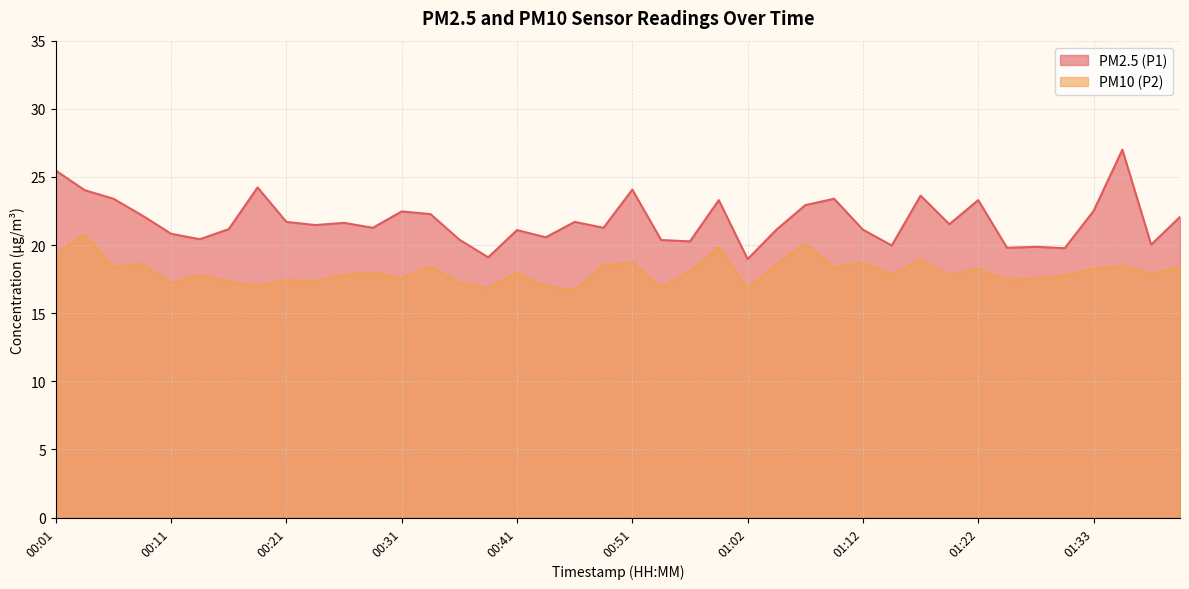

Reading right to left, list all the values displayed in this chart.

PM2.5 (P1): 01:40=22.1	01:38=20.0	01:35=27.0	01:33=22.5	01:30=19.8	01:28=19.9	01:25=19.8	01:22=23.3	01:20=21.5	01:17=23.6	01:15=20.0	01:12=21.1	01:09=23.4	01:07=22.9	01:04=21.1	01:02=19.0	00:59=23.3	00:57=20.3	00:54=20.4	00:51=24.1	00:49=21.3	00:46=21.7	00:44=20.6	00:41=21.1	00:39=19.1	00:36=20.4	00:34=22.3	00:31=22.5	00:29=21.3	00:26=21.6	00:24=21.5	00:21=21.7	00:19=24.2	00:16=21.2	00:14=20.4	00:11=20.8	00:09=22.2	00:06=23.4	00:04=24.0	00:01=25.5
PM10 (P2): 01:40=18.4	01:38=17.9	01:35=18.5	01:33=18.3	01:30=17.8	01:28=17.6	01:25=17.4	01:22=18.3	01:20=17.8	01:17=18.9	01:15=17.8	01:12=18.7	01:09=18.3	01:07=20.1	01:04=18.6	01:02=16.8	00:59=19.8	00:57=18.0	00:54=16.9	00:51=18.7	00:49=18.5	00:46=16.7	00:44=17.0	00:41=18.0	00:39=16.8	00:36=17.2	00:34=18.4	00:31=17.5	00:29=18.0	00:26=17.8	00:24=17.4	00:21=17.4	00:19=17.0	00:16=17.3	00:14=17.8	00:11=17.2	00:09=18.6	00:06=18.4	00:04=20.8	00:01=19.3